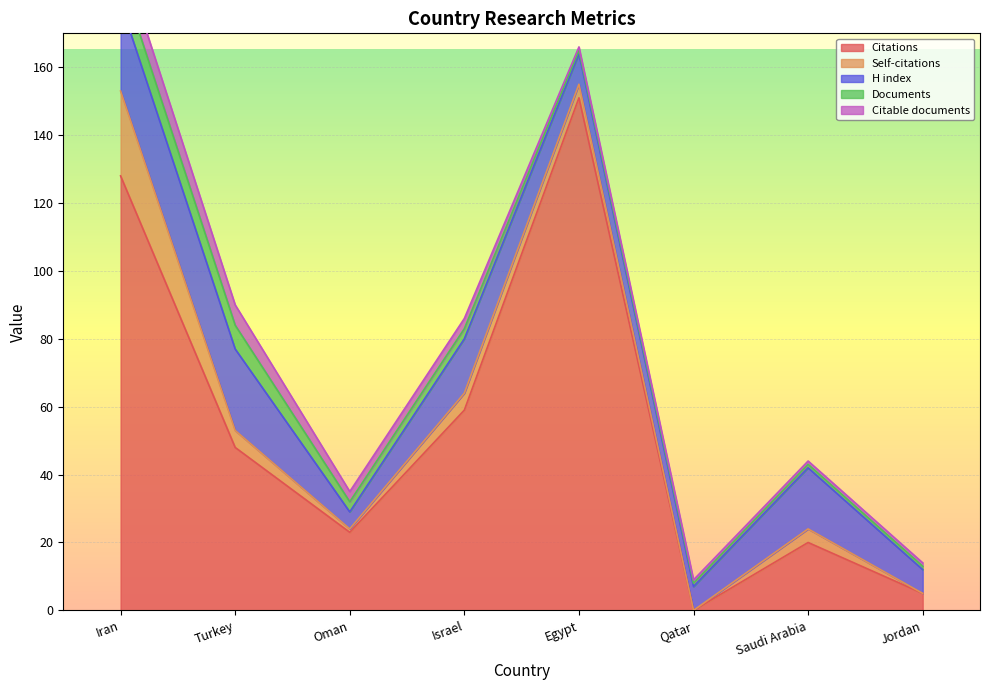

How many lines are shown in the chart?

5